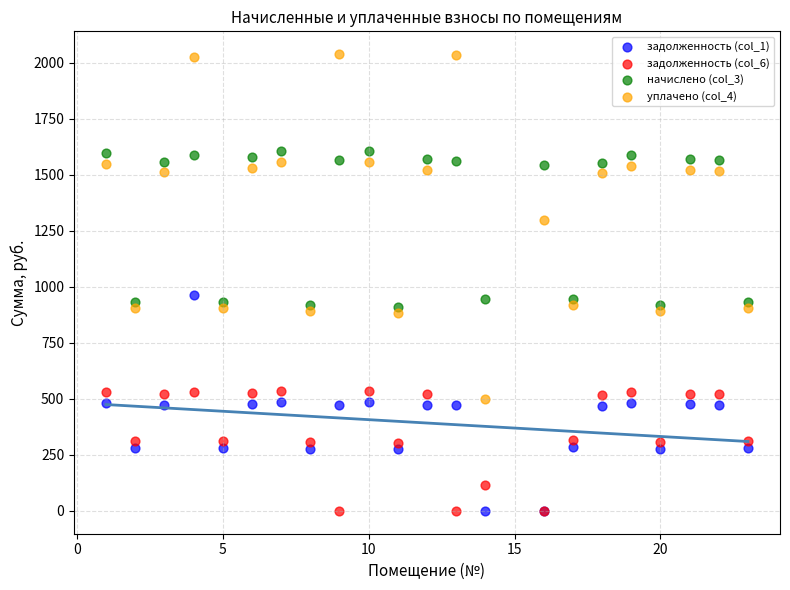

Which series has the largest Y range (max minus min)?

уплачено (col_4)